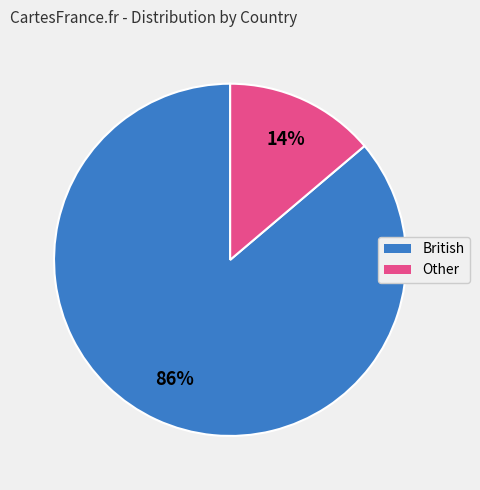

Count the number of slices in the pie.

2